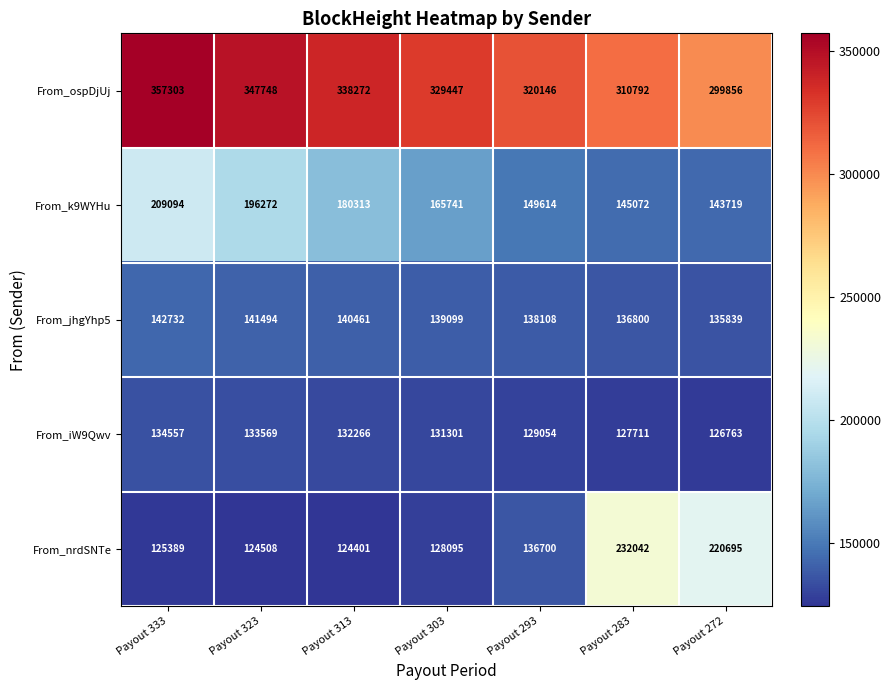

Which series has the largest range (max minus min)?

From_nrdSNTe